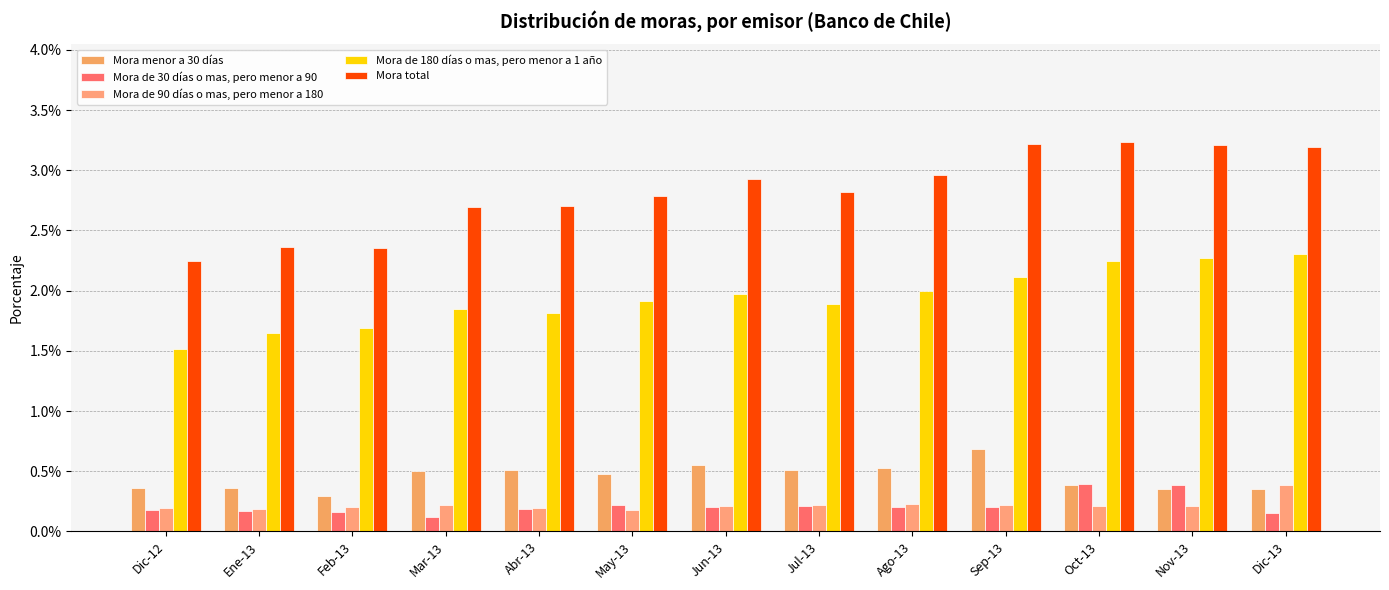

At Mar-13, list the series in order from largest to smallest.

Mora total, Mora de 180 días o mas, pero menor a 1 año, Mora menor a 30 días, Mora de 90 días o mas, pero menor a 180, Mora de 30 días o mas, pero menor a 90